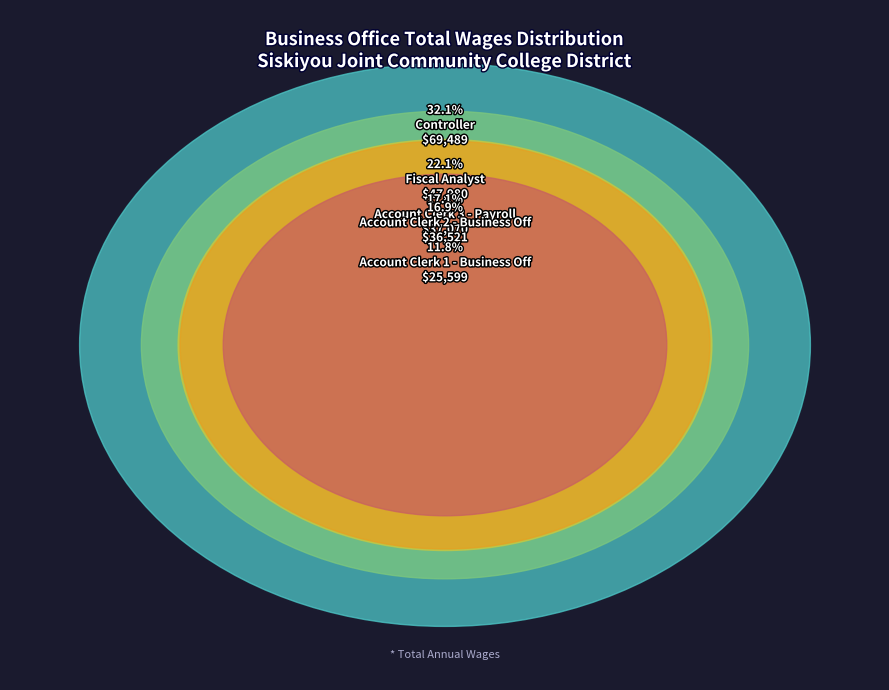

To the nearest percent, what portion does Account Clerk 2 - Business Off represent?

17%